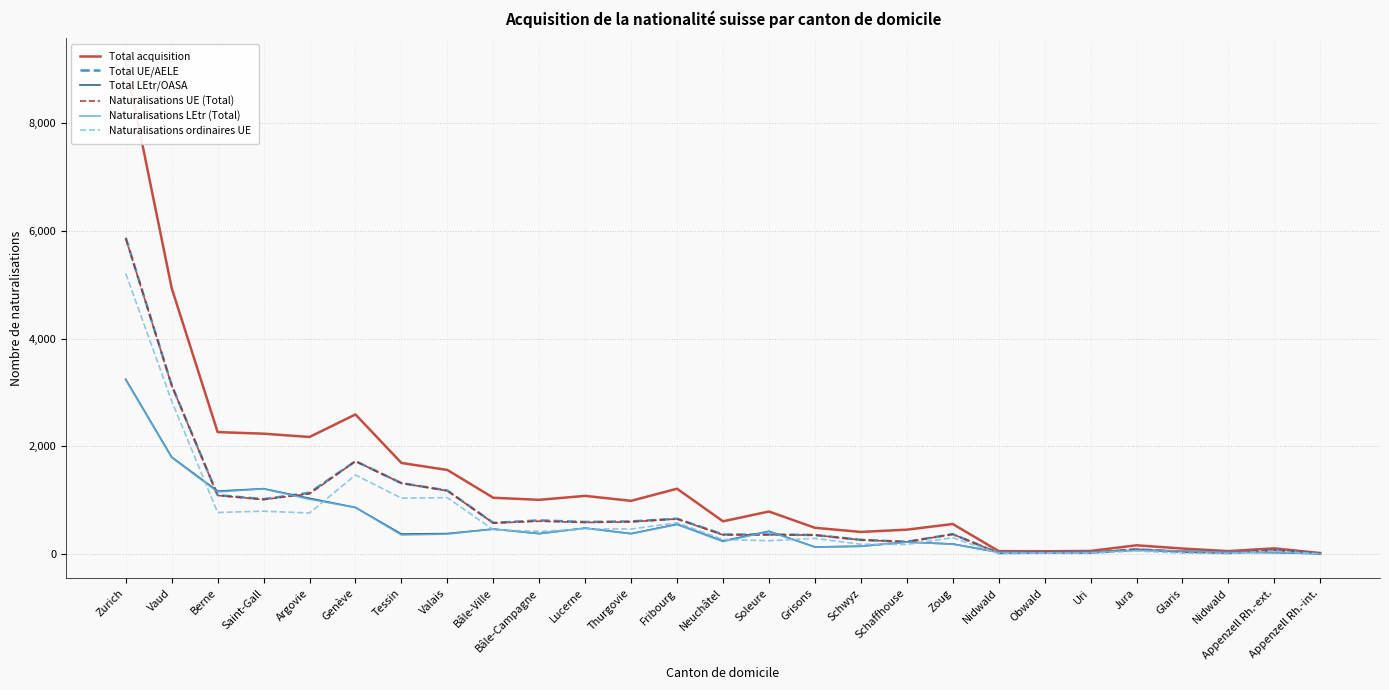

True or false: Total UE/AELE and Total acquisition cross at least once.

False